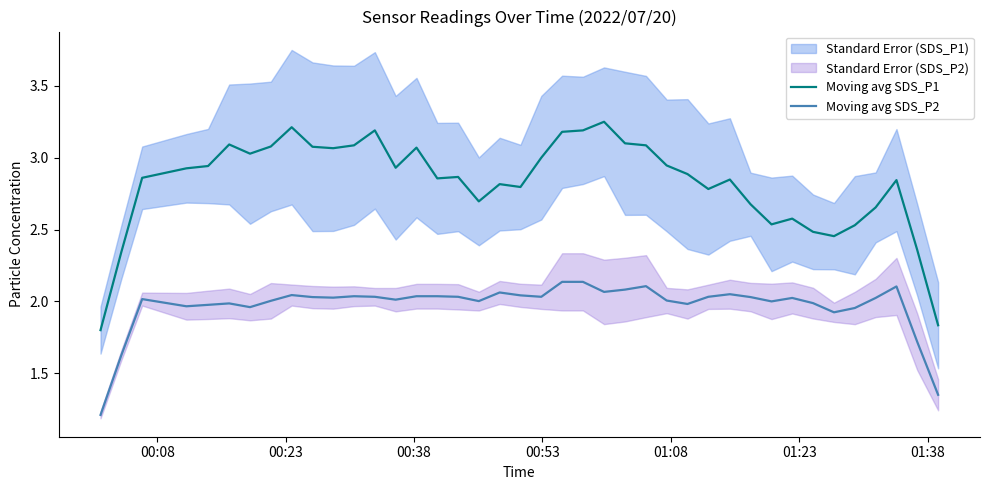

True or false: Moving avg SDS_P2 and Moving avg SDS_P1 intersect in this chart.

False